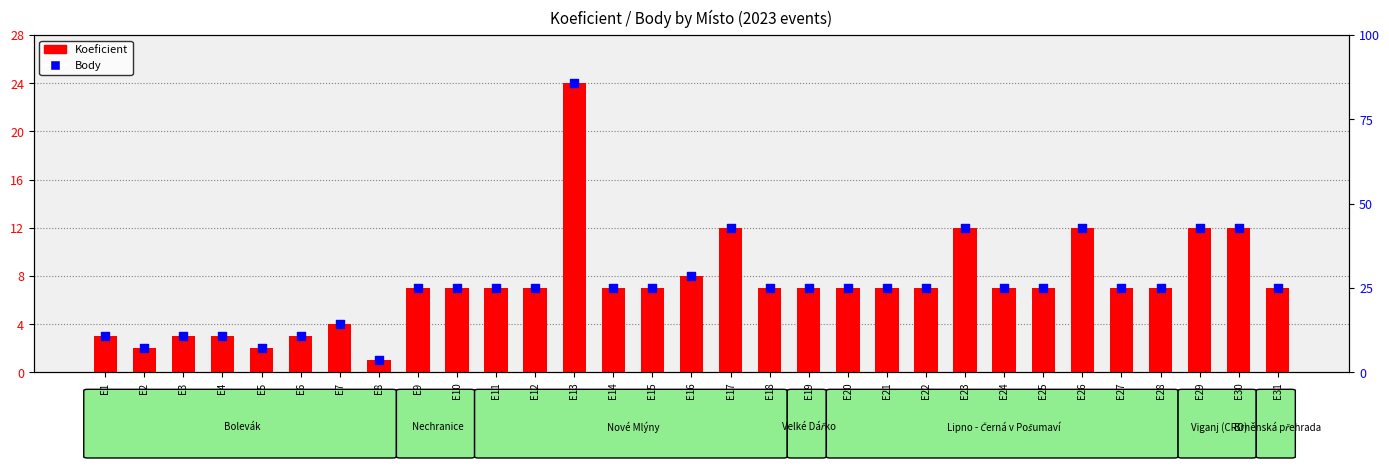

What are all the series names shown in the legend?

Koeficient, Body